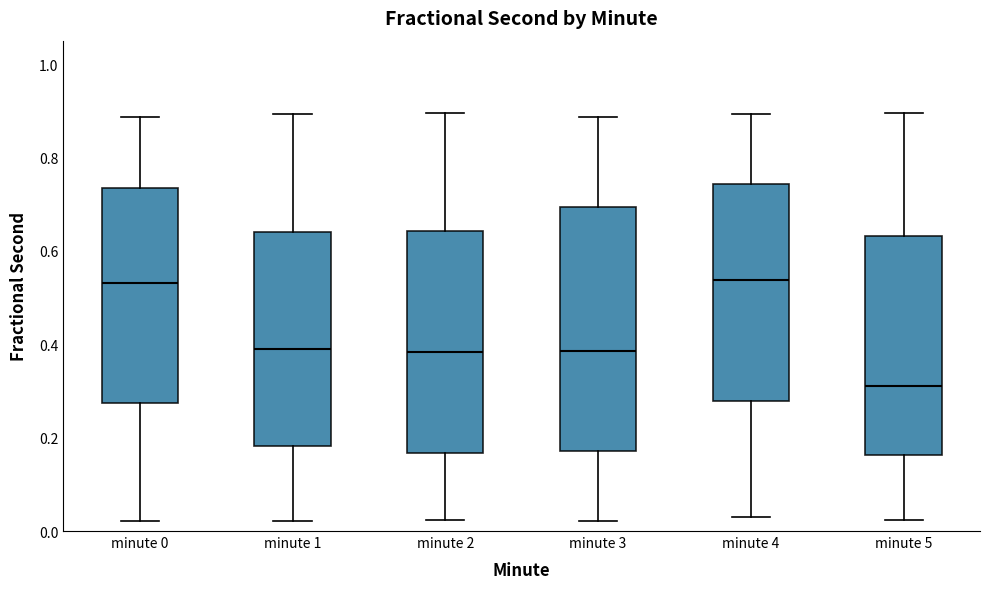

Reading left to right, read every box against the y-axis: the position of its median line, the range the box covers, and the ends of its whiskers. The values are not printed on the chart, so give them approximately, as read against the axis.

minute 0: median 0.54, box 0.28 to 0.74, whiskers 0.02 to 0.88
minute 1: median 0.40, box 0.18 to 0.64, whiskers 0.02 to 0.90
minute 2: median 0.38, box 0.16 to 0.64, whiskers 0.02 to 0.90
minute 3: median 0.38, box 0.18 to 0.70, whiskers 0.02 to 0.88
minute 4: median 0.54, box 0.28 to 0.74, whiskers 0.02 to 0.90
minute 5: median 0.32, box 0.16 to 0.64, whiskers 0.02 to 0.90